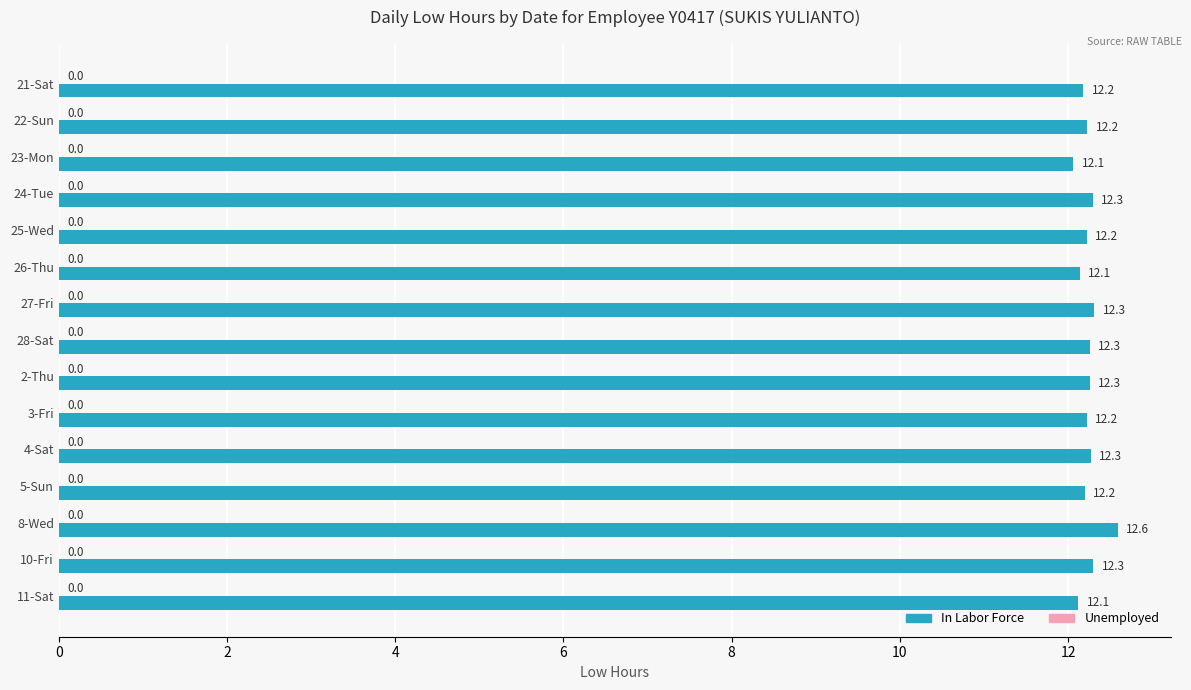

Which category has the highest value across all series?

8-Wed